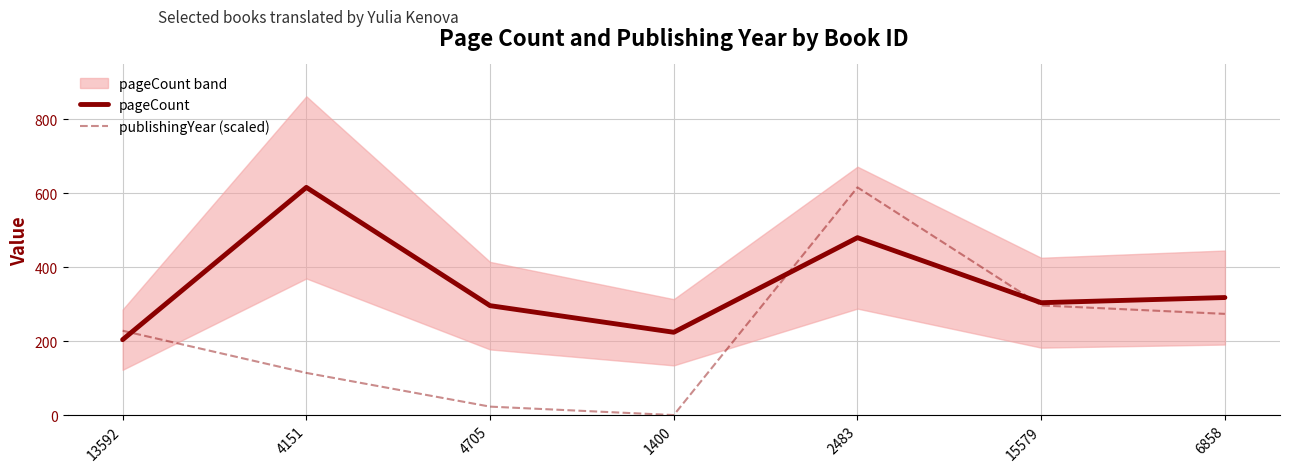

What is the value of the pageCount point at the 2nd from the left?

616.0